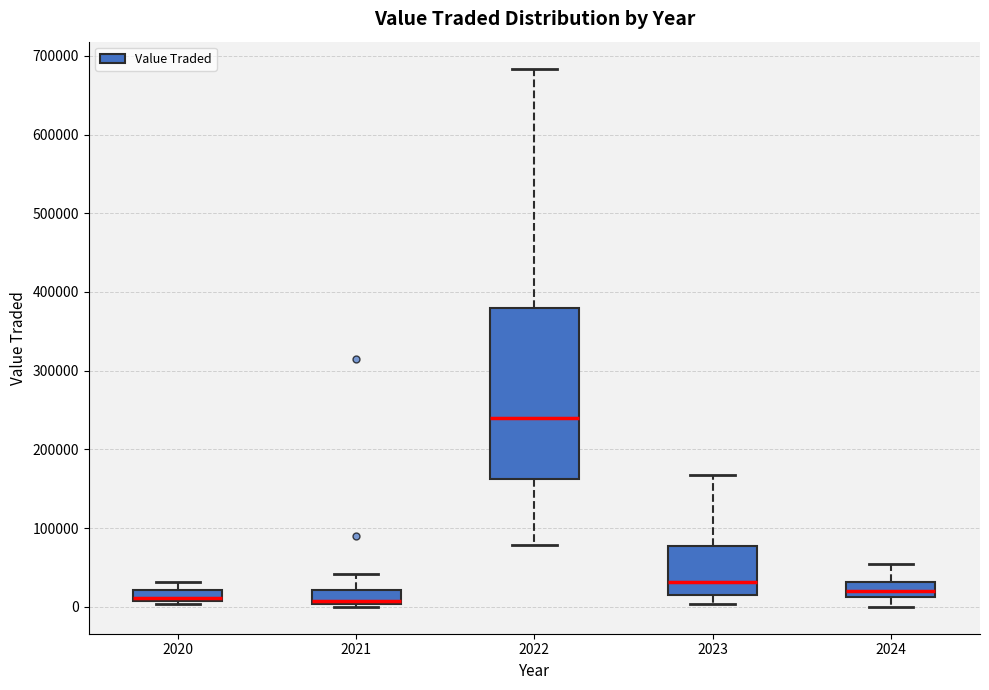

Which box has the highest median line?

2022